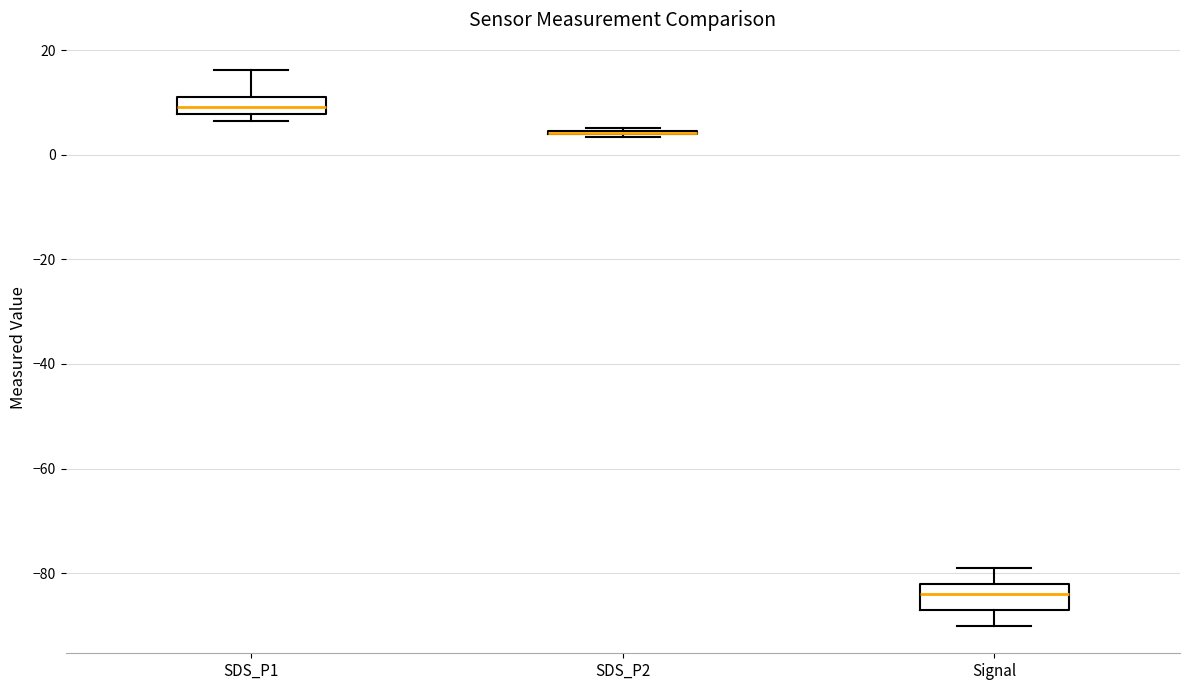

Reading left to right, read every box against the y-axis: the position of its median line, the range the box covers, and the ends of its whiskers. The values are not printed on the chart, so give them approximately, as read against the axis.

SDS_P1: median 10, box 8 to 12, whiskers 6 to 16
SDS_P2: box collapsed to a line at 4, whiskers 4 to 6
Signal: median -84, box -86 to -82, whiskers -90 to -78